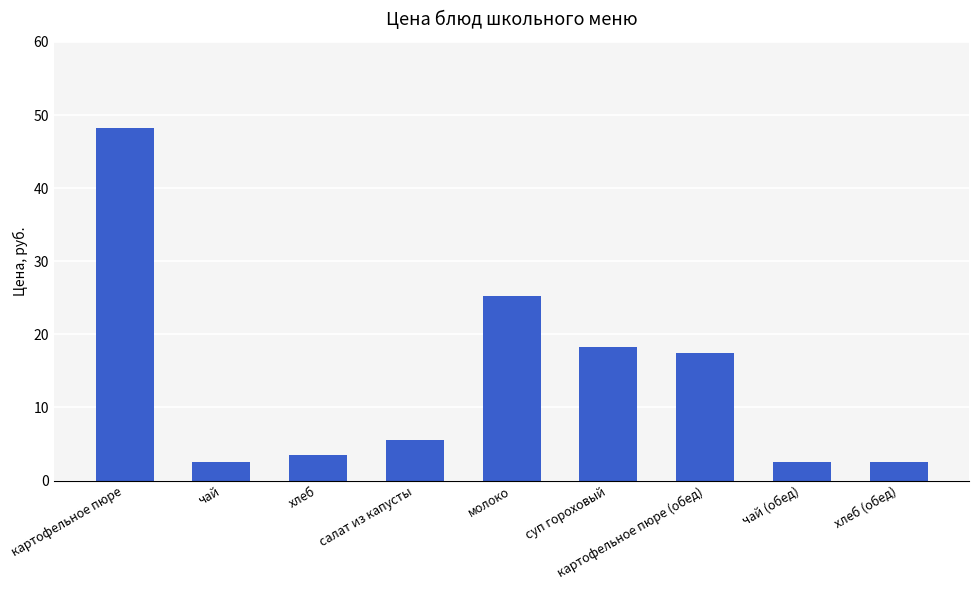

How many bars are there in total?

9